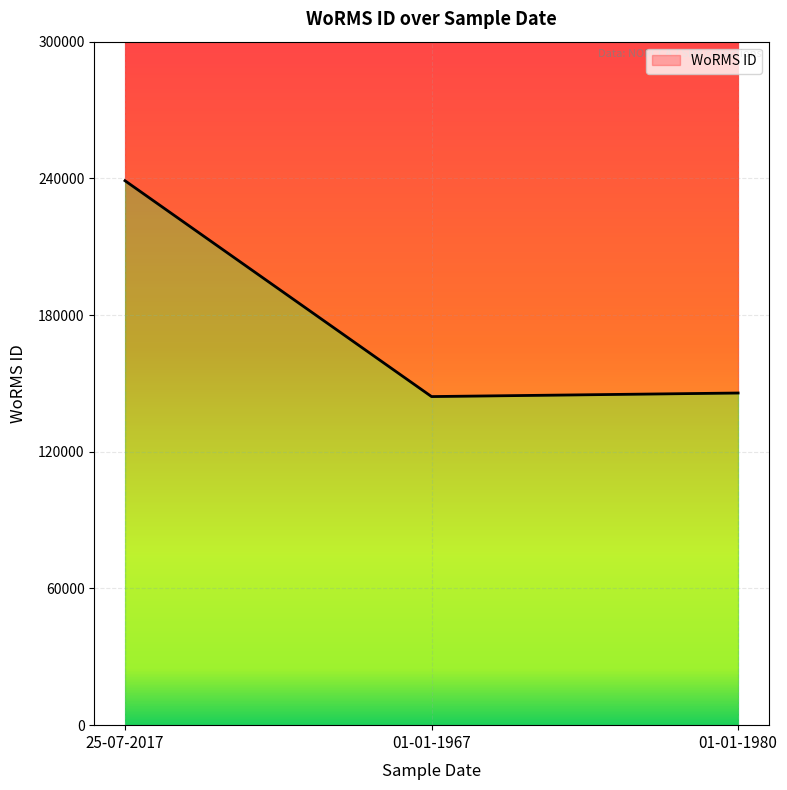

Where does the data first go above 145787?

25-07-2017